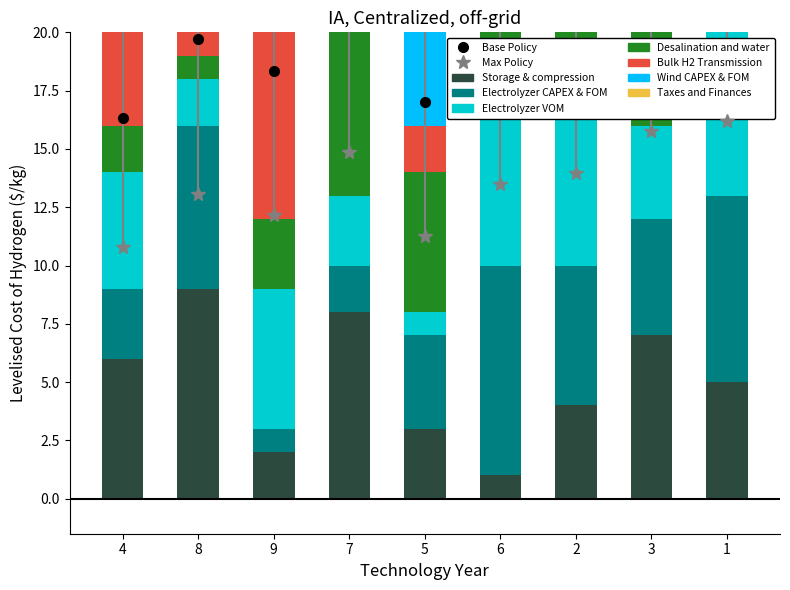

Reading right to left, transcribe all the data shown in this chart.

Storage & compression: 1=5	3=7	2=4	6=1	5=3	7=8	9=2	8=9	4=6
Electrolyzer CAPEX & FOM: 1=8	3=5	2=6	6=9	5=4	7=2	9=1	8=7	4=3
Electrolyzer VOM: 1=9	3=4	2=7	6=8	5=1	7=3	9=6	8=2	4=5
Desalination and water: 1=7	3=8	2=5	6=4	5=6	7=9	9=3	8=1	4=2
Bulk H2 Transmission: 1=4	3=9	2=1	6=3	5=2	7=5	9=8	8=6	4=7
Wind CAPEX & FOM: 1=3	3=2	2=8	6=5	5=9	7=6	9=7	8=4	4=1